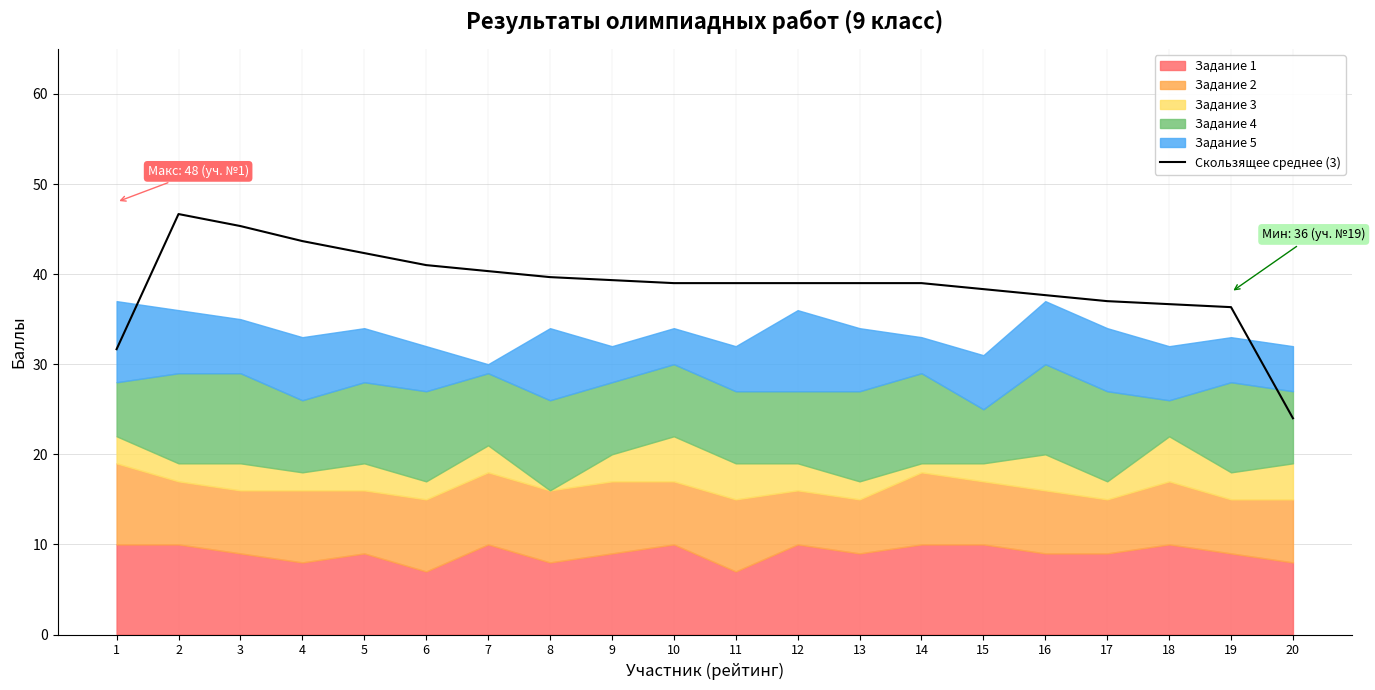

Reading right to left, transcribe all the data shown in this chart.

20=24.0	19=36.3	18=36.7	17=37.0	16=37.7	15=38.3	14=39.0	13=39.0	12=39.0	11=39.0	10=39.0	9=39.3	8=39.7	7=40.3	6=41.0	5=42.3	4=43.7	3=45.3	2=46.7	1=31.7